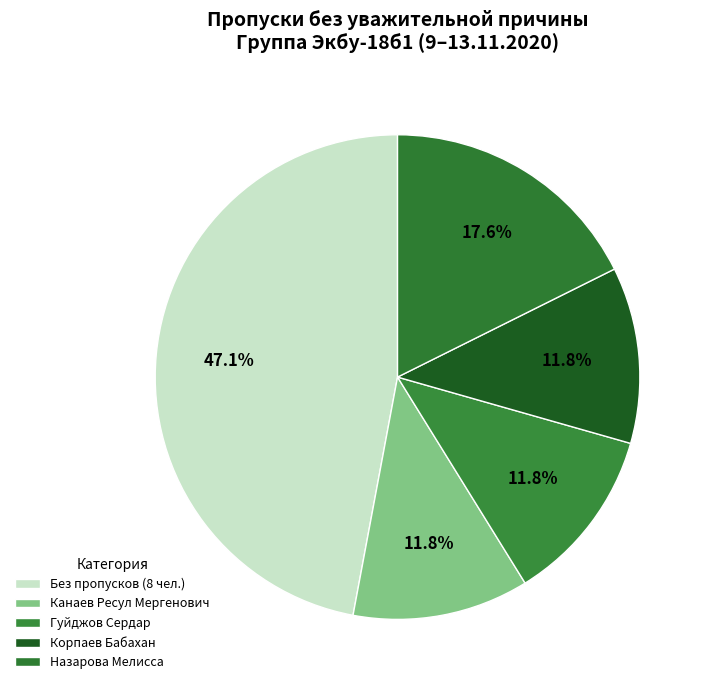

How many slices are in this pie chart?

5